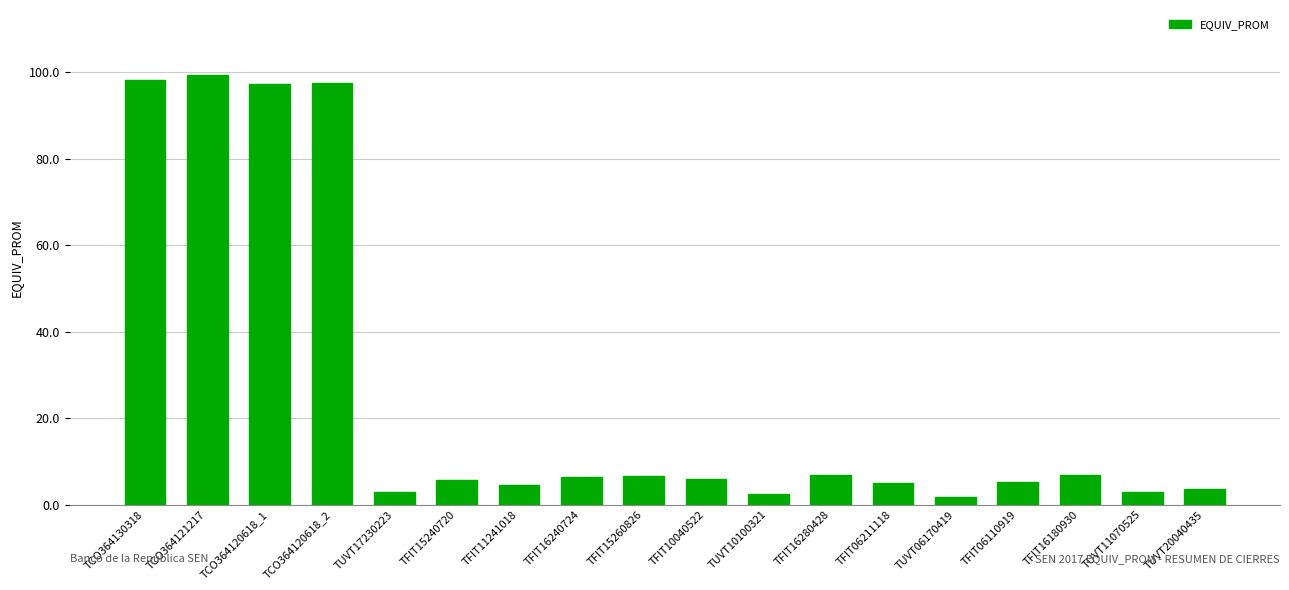

True or false: the data shows 6.8 at TFIT16280428.

True